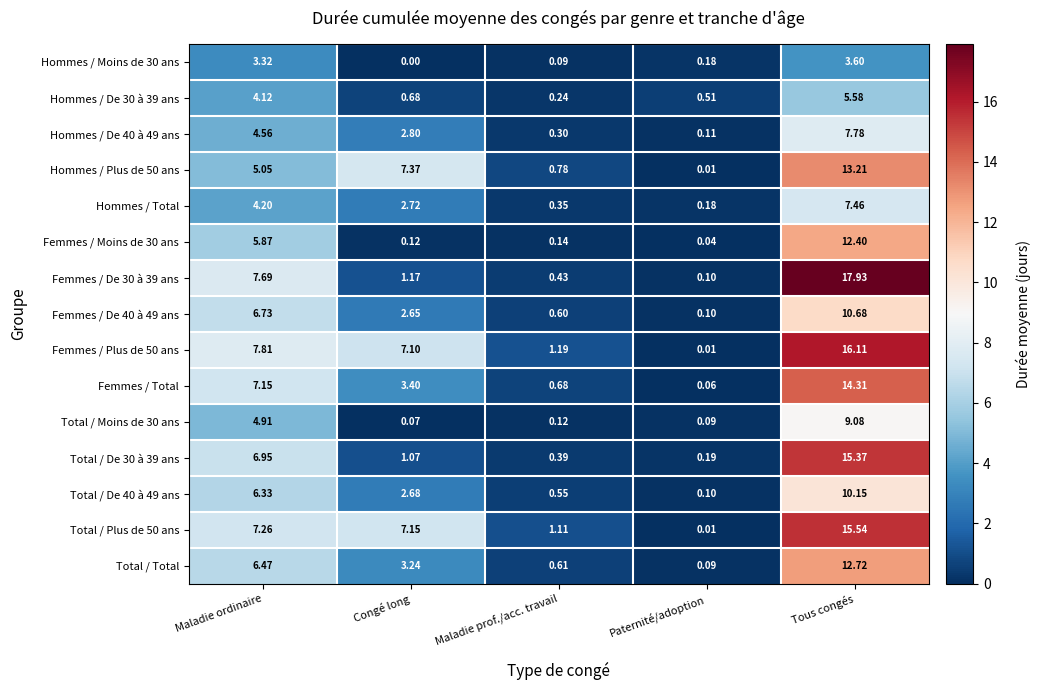

Which category has the highest value across all series?

Tous congés